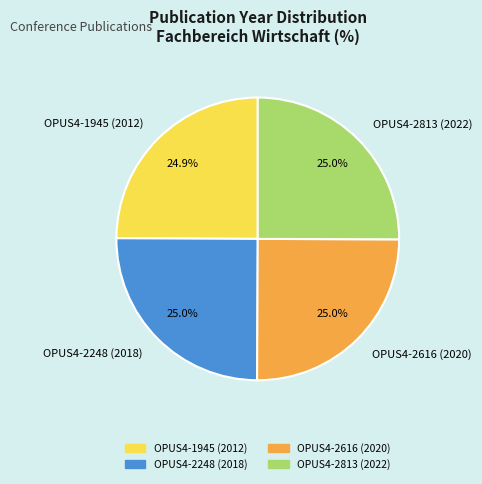

Is it true that OPUS4-1945 is 25% of the pie?

True